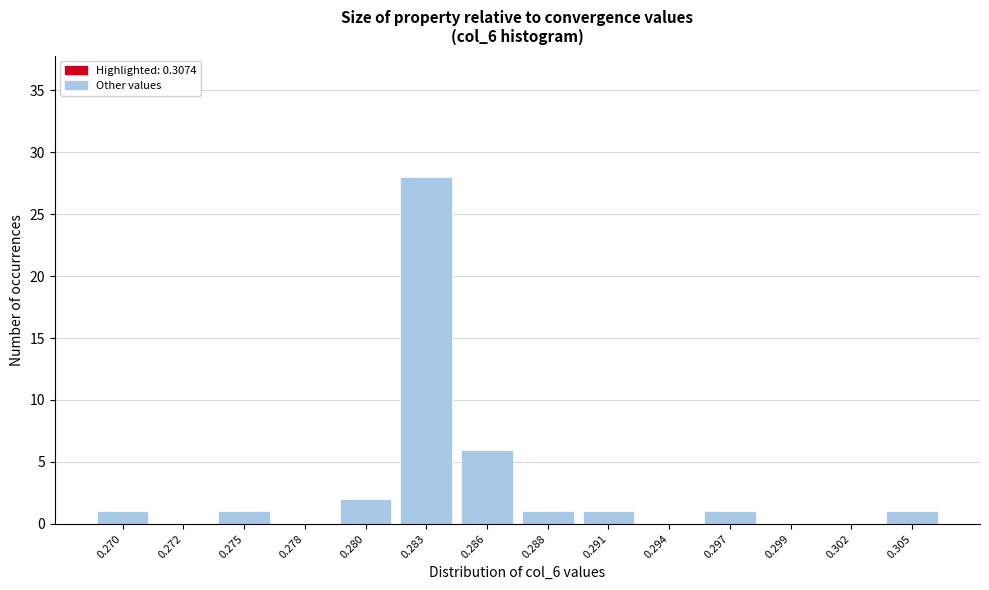

Reading right to left, transcribe all the data shown in this chart.

0.305=1	0.302=0	0.299=0	0.297=1	0.294=0	0.291=1	0.288=1	0.286=6	0.283=28	0.280=2	0.278=0	0.275=1	0.272=0	0.270=1